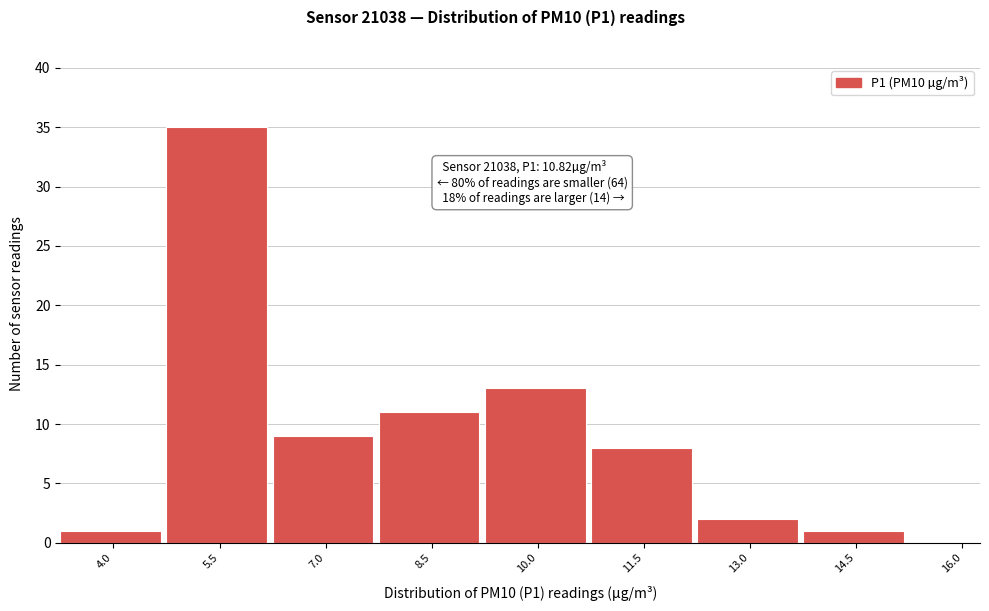

What is the change in value from 5.5 to 10.0?

-22